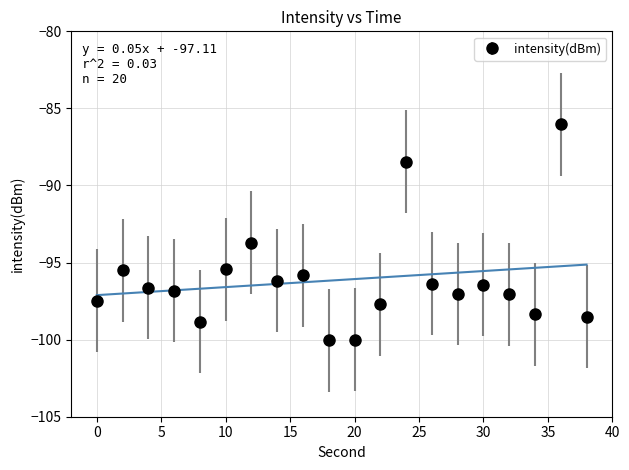

How many points are lower than both their immediate neighbors (excluding endpoints)?

5